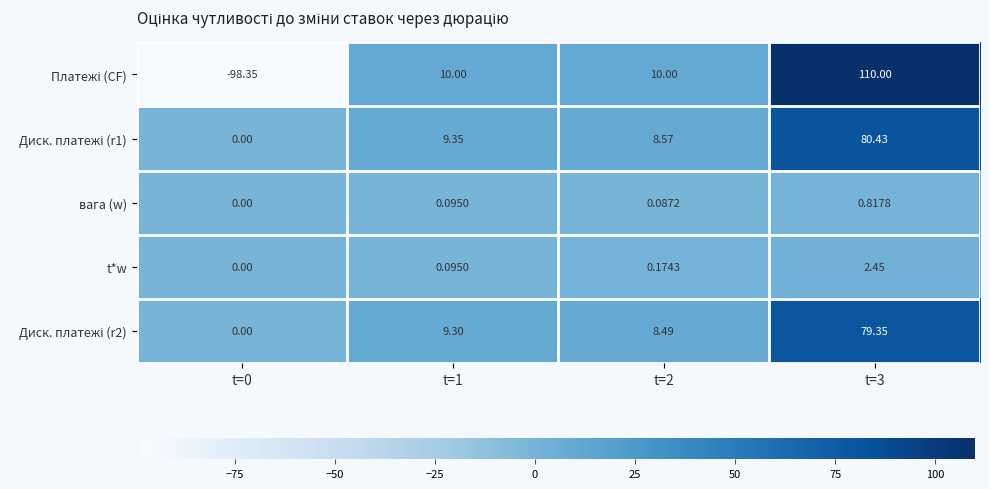

At which category does the chart reach its peak across all series?

t=3